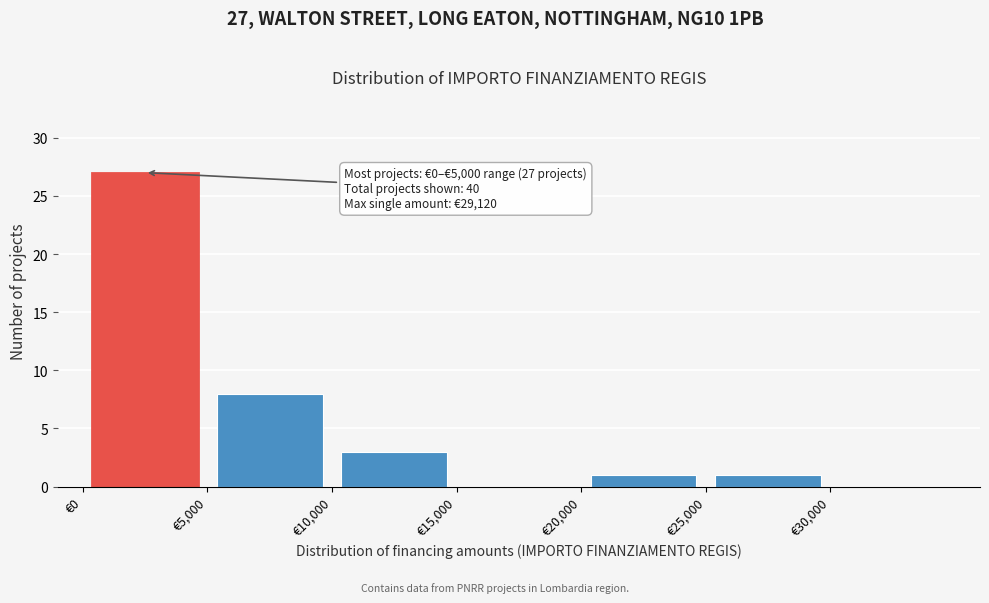

Over which range of the x-axis is the bar tallest?

0 to 5000